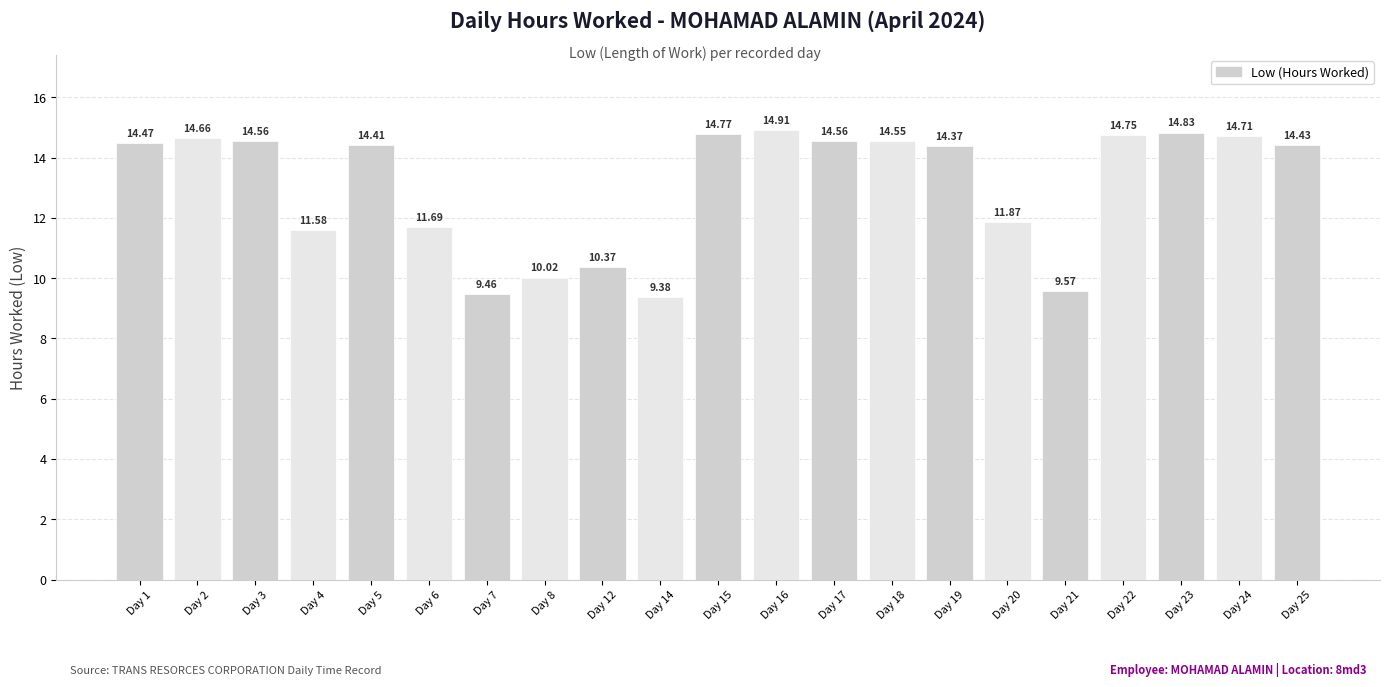

What is the average value?

13.0